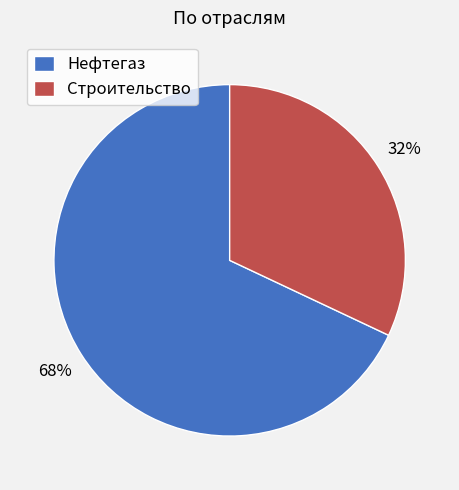

To the nearest percent, what percentage of the pie is Строительство?

32%